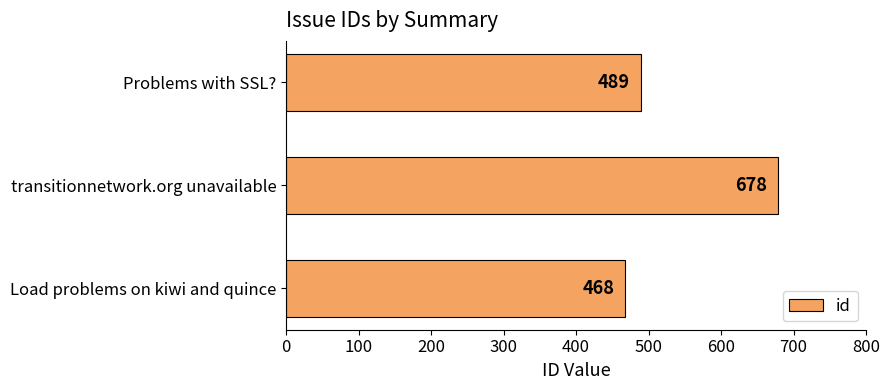

Reading top to bottom, extract all data points from this chart.

Problems with SSL?=489	transitionnetwork.org unavailable=678	Load problems on kiwi and quince=468